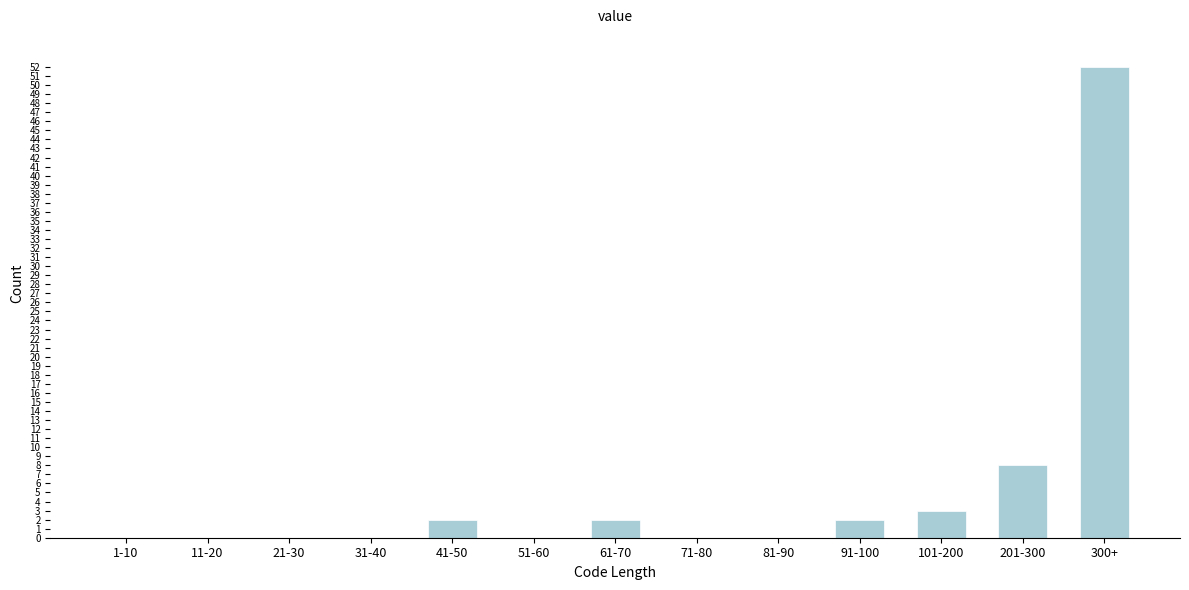

Reading right to left, what are all the values shown in this chart?

300+=52	201-300=8	101-200=3	91-100=2	81-90=0	71-80=0	61-70=2	51-60=0	41-50=2	31-40=0	21-30=0	11-20=0	1-10=0